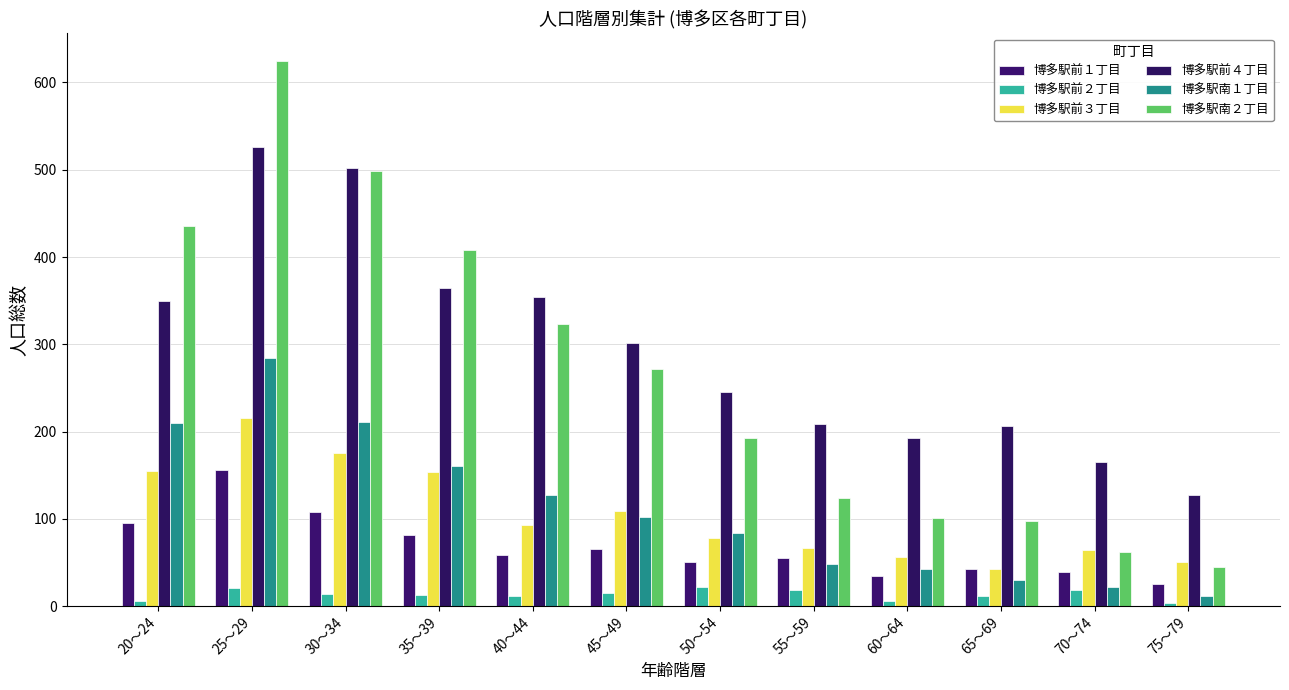

Which series has the largest total across all categories?

博多駅前４丁目